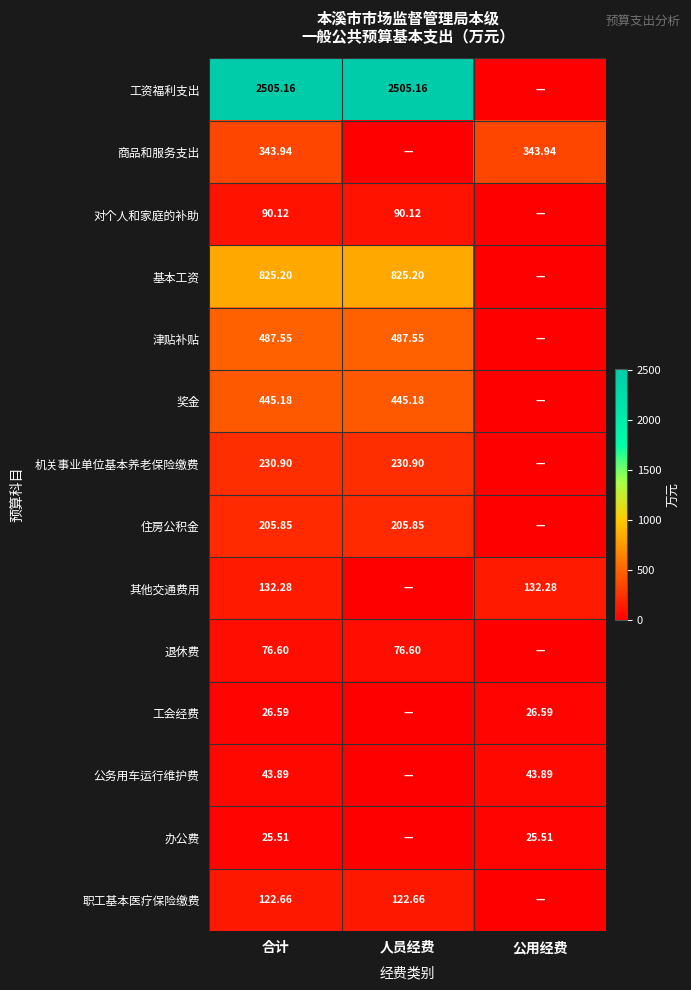

Is the value of 津贴补贴 at 人员经费 greater than the value of 公务用车运行维护费 at 公用经费?

Yes